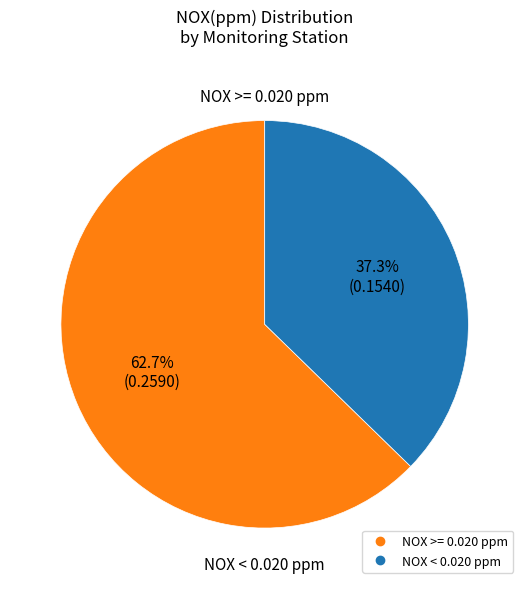

Does any single category account for the majority?

Yes